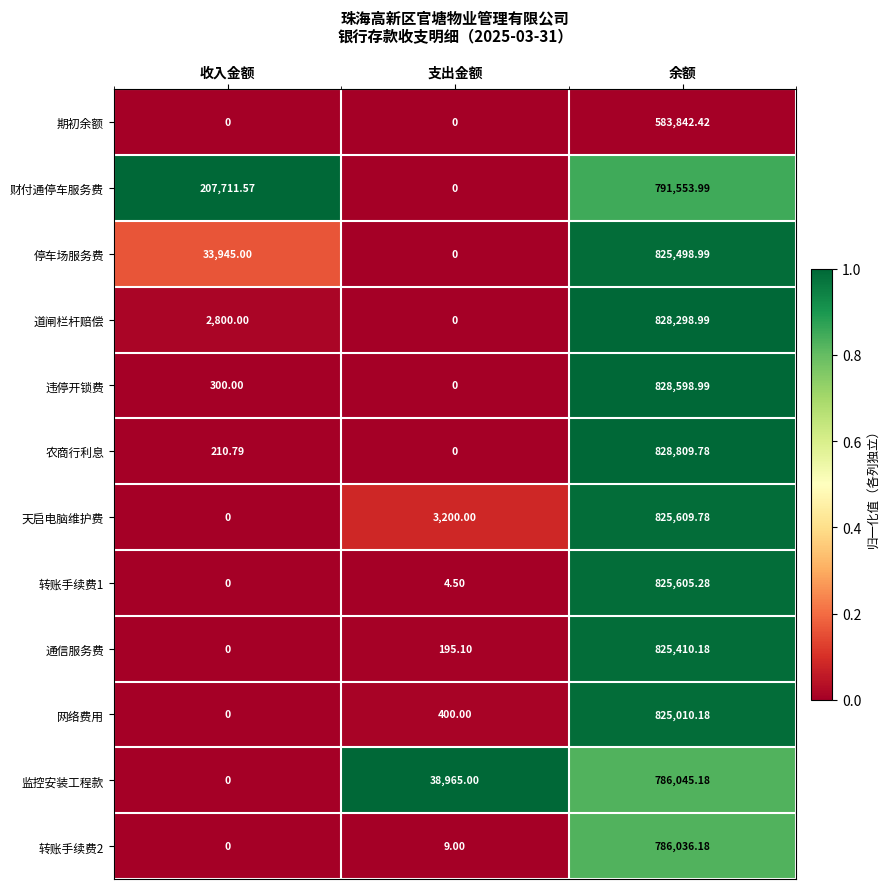

Which series has the widest spread of values?

农商行利息